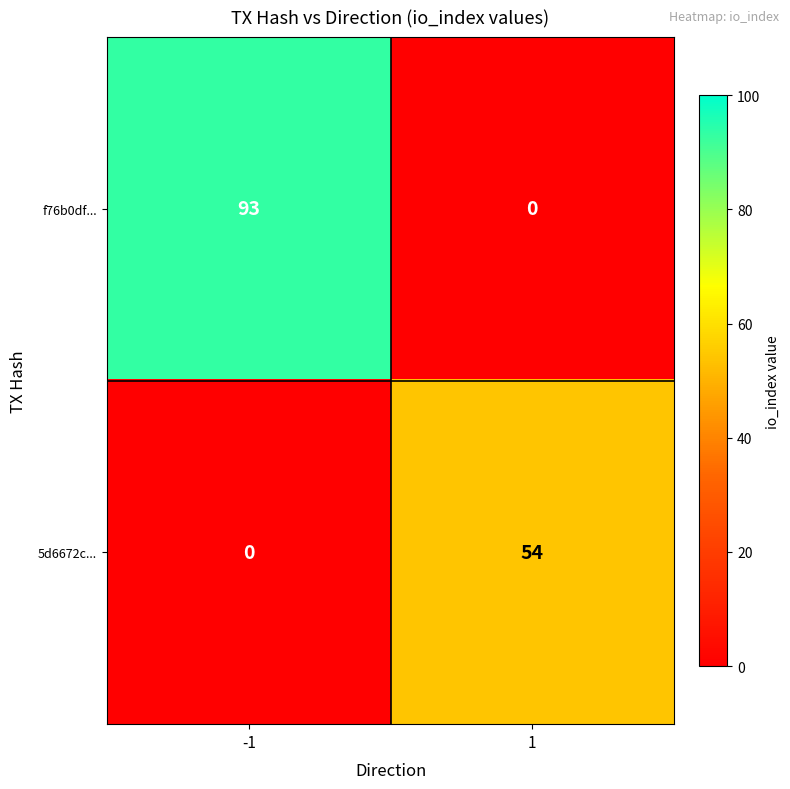

List the series in order of their overall mean, lowest first.

5d6672c..., f76b0df...